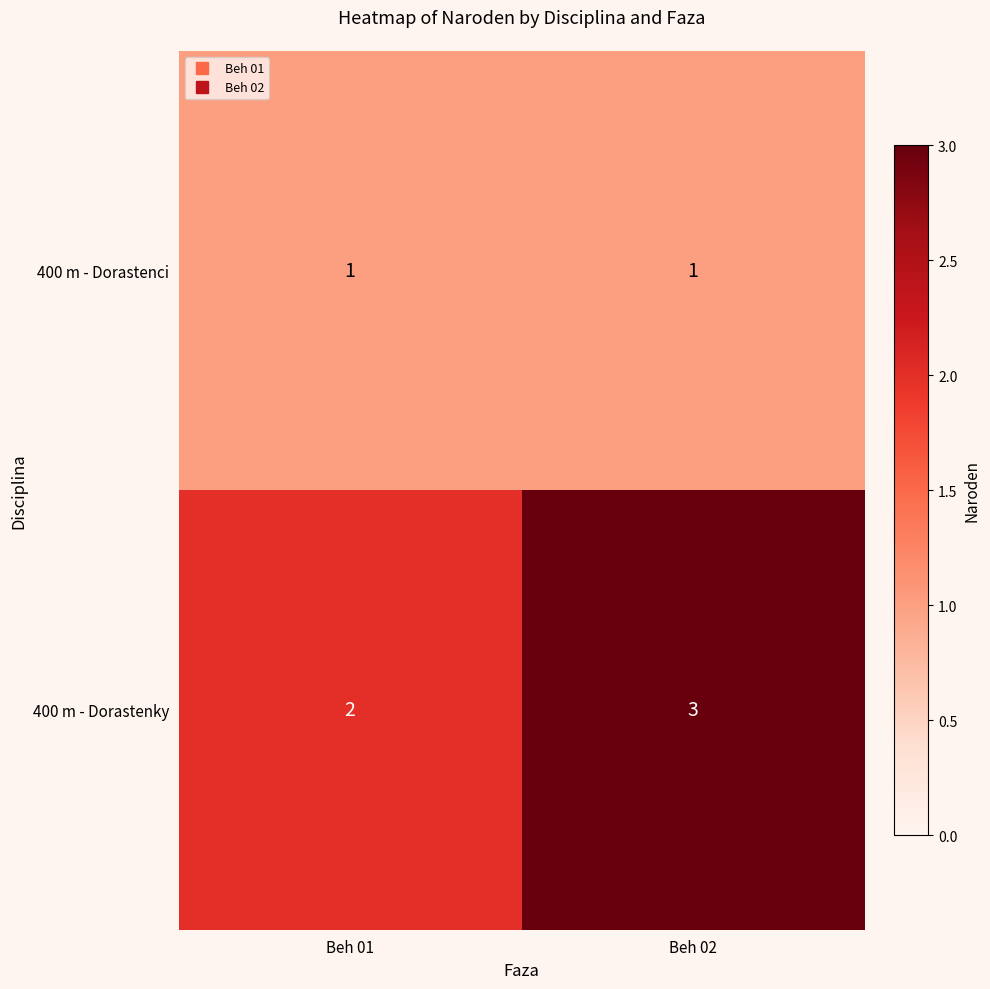

True or false: 400 m - Dorastenky has a value of 2 at Beh 01.

True